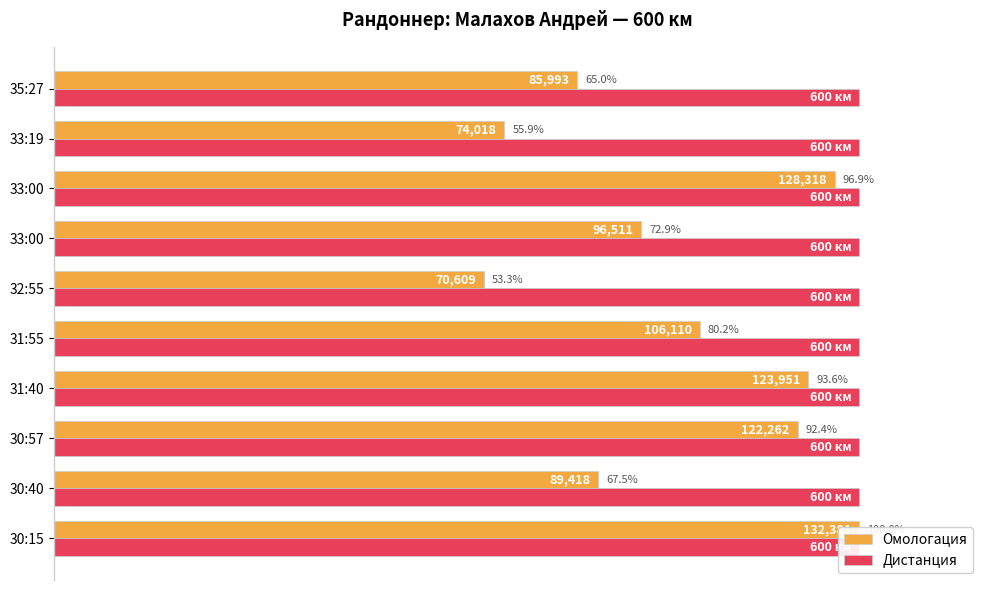

What is the minimum value for Омологация?

53.3